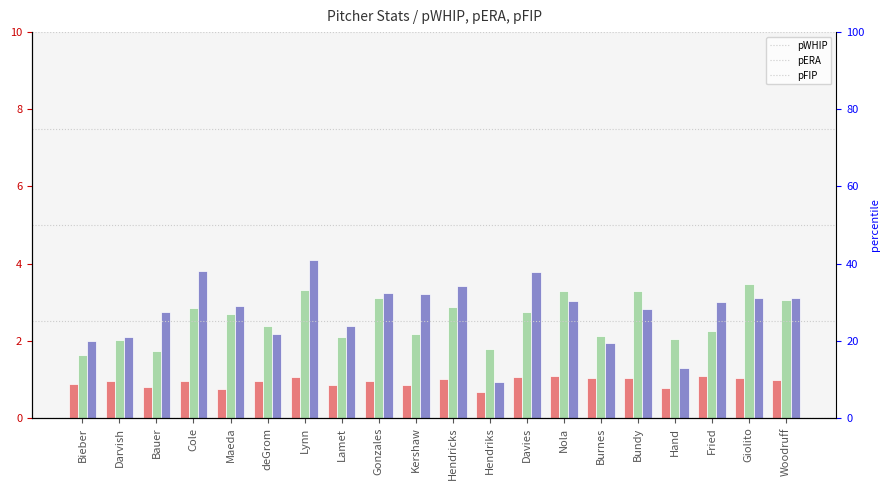

Are the bars grouped side by side (vs. stacked)?

Yes